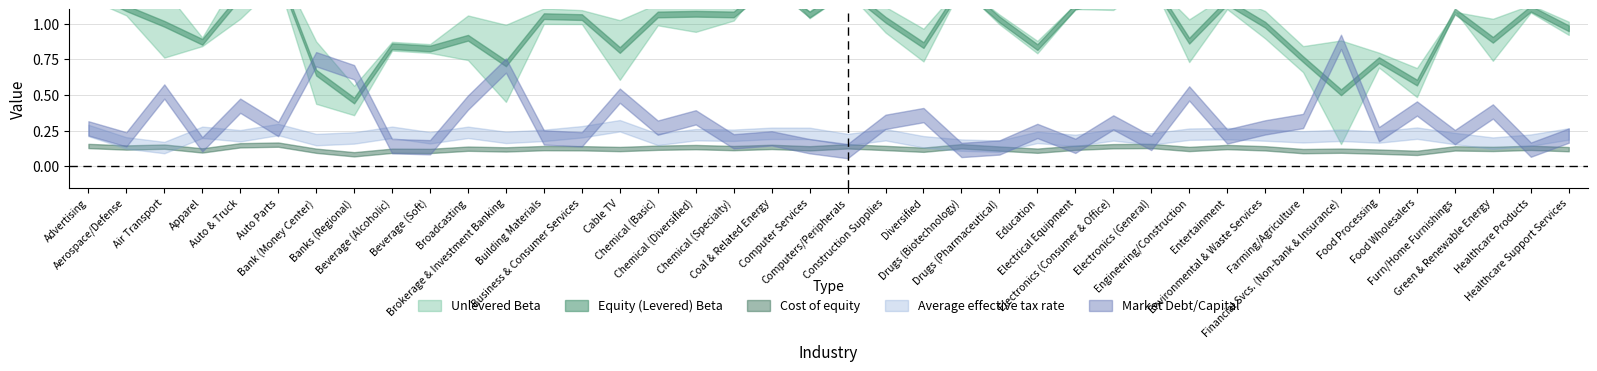

Between which two adjacent categories do Cost of equity and Market Debt/Capital first intersect?

Computer Services and Computers/Peripherals